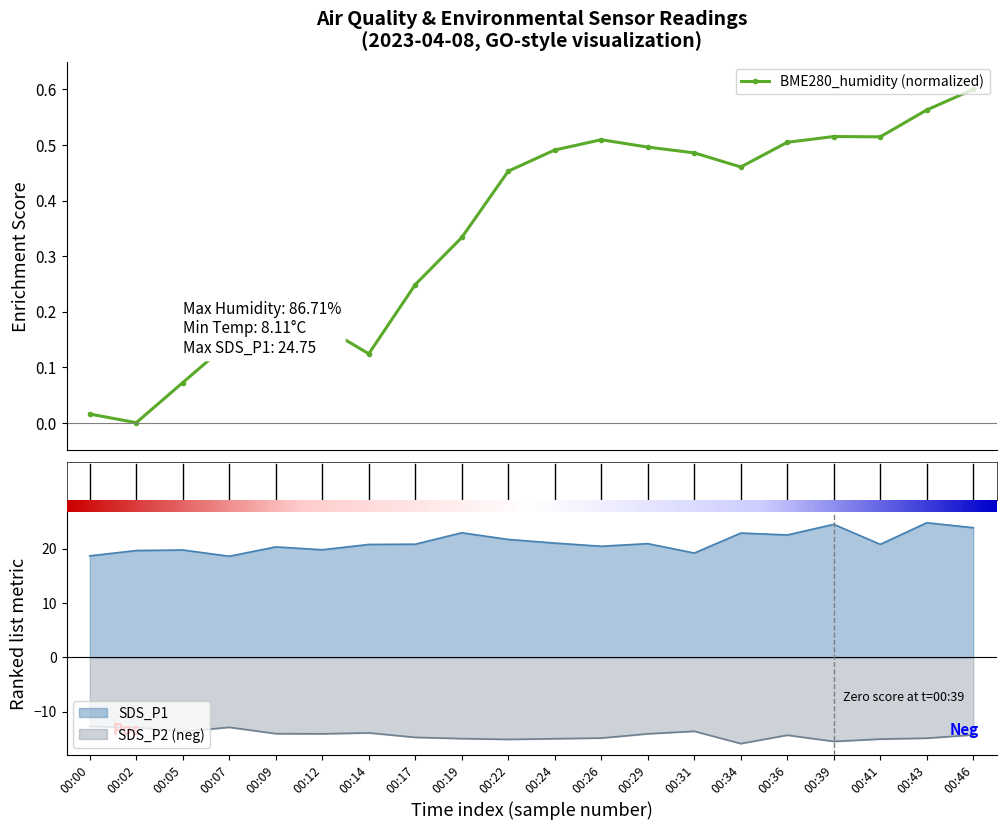

At which category is the sum across all series the highest?

00:43